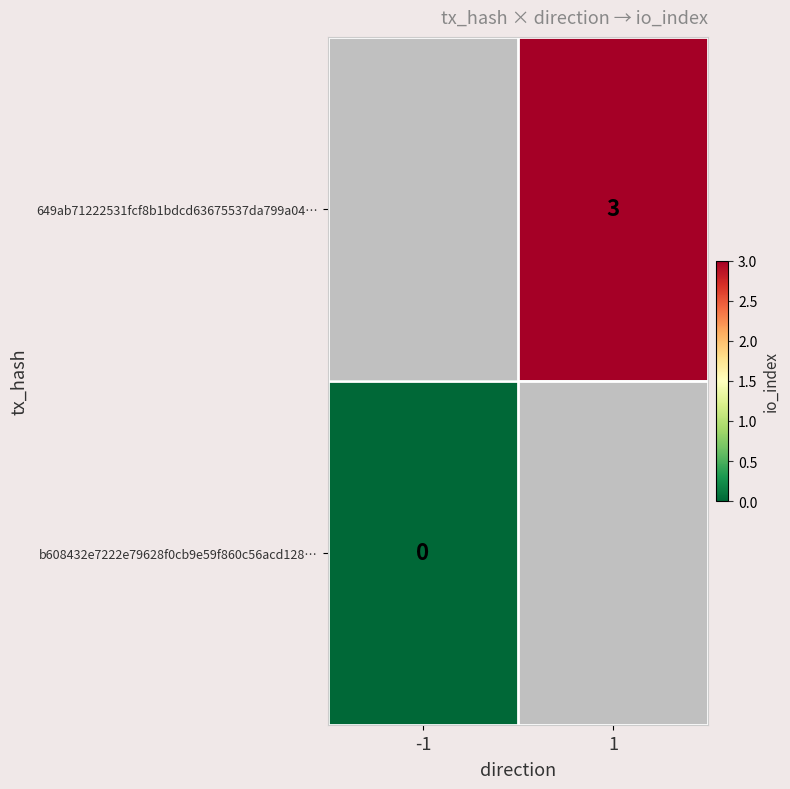

How many categories are shown in the chart?

2